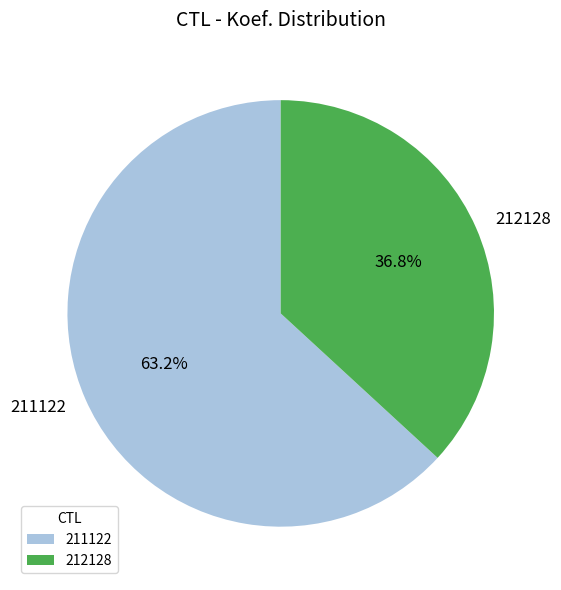

Is there a majority slice in this chart?

Yes